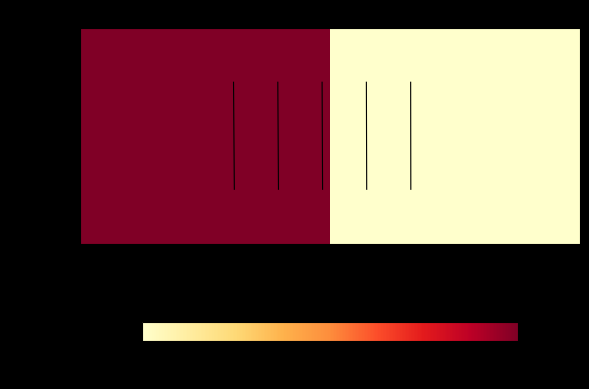

How many data points does each series have?

2